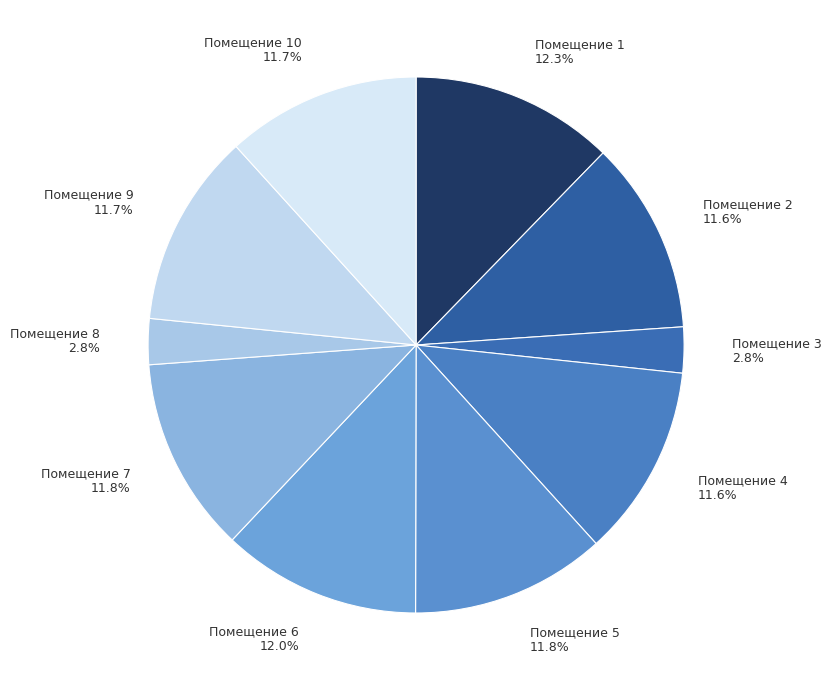

Is there any slice that represents more than half of the pie?

No